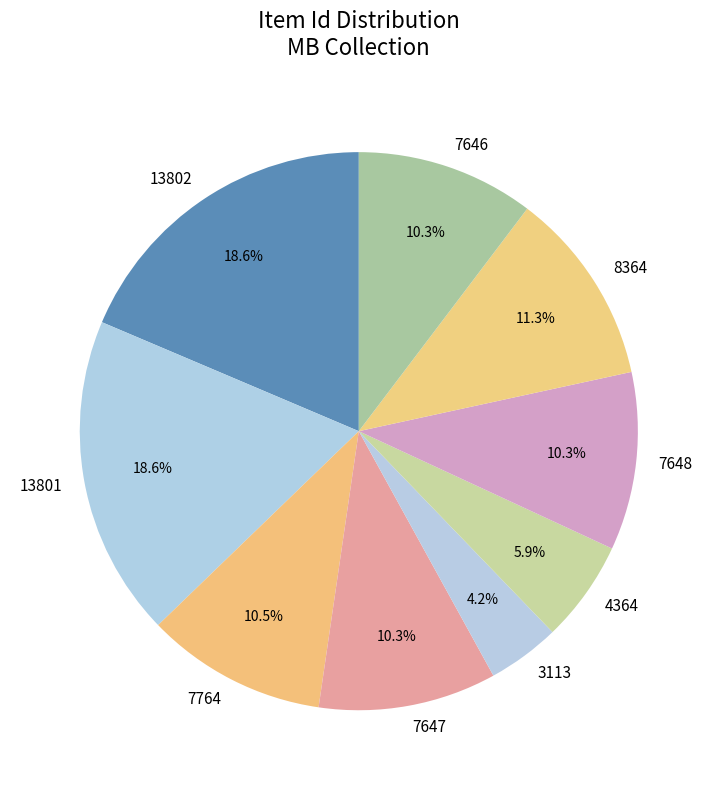

Is it true that 13802 is 11% of the pie?

False